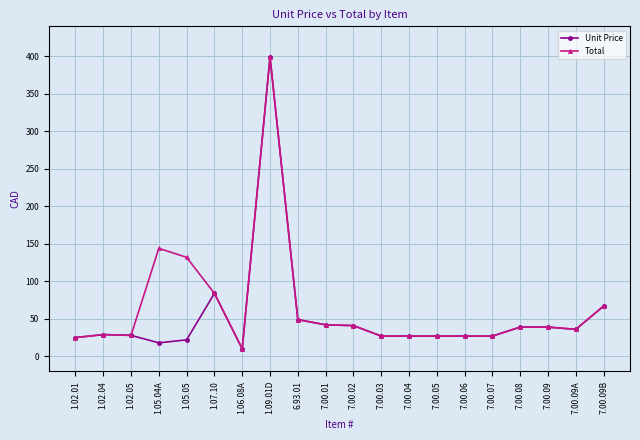

Is the value of Total at 7.00.02 greater than the value of Unit Price at 1.02.05?

Yes